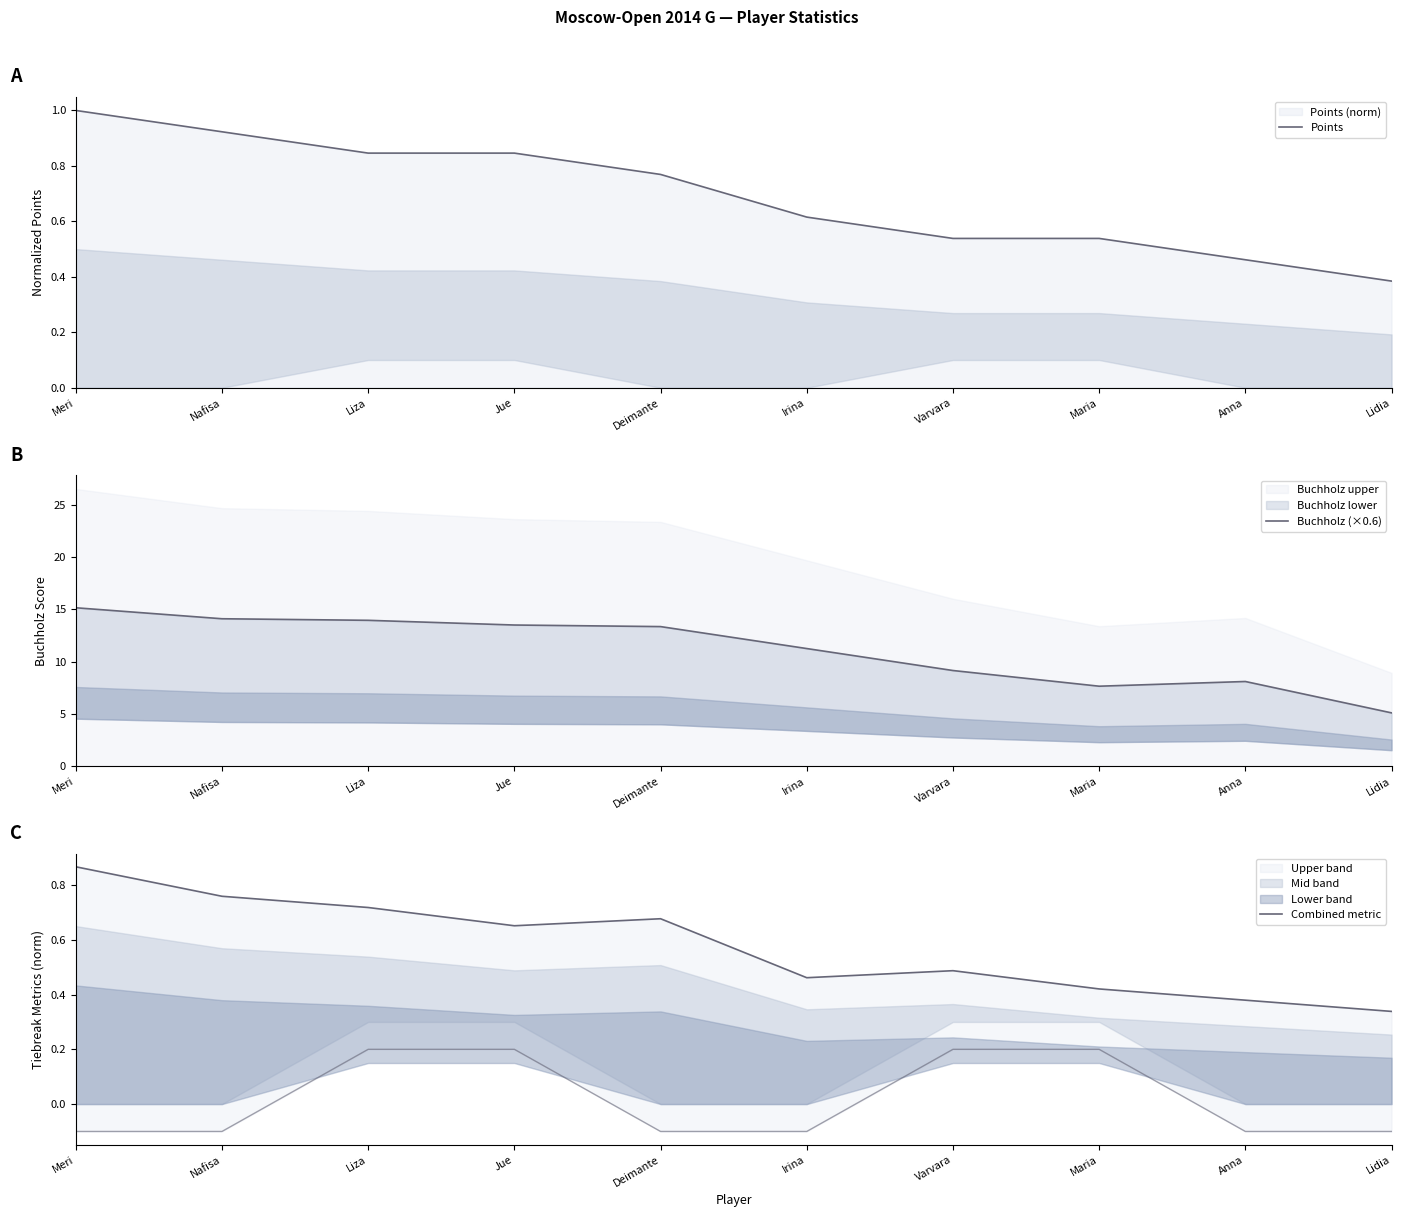

Is it true that Combined metric equals 1.0 at Deimante?

False